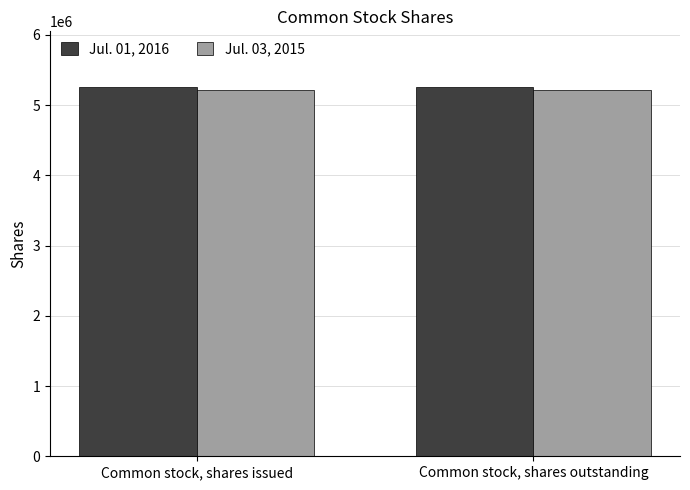

What is the smallest value displayed?

5208200